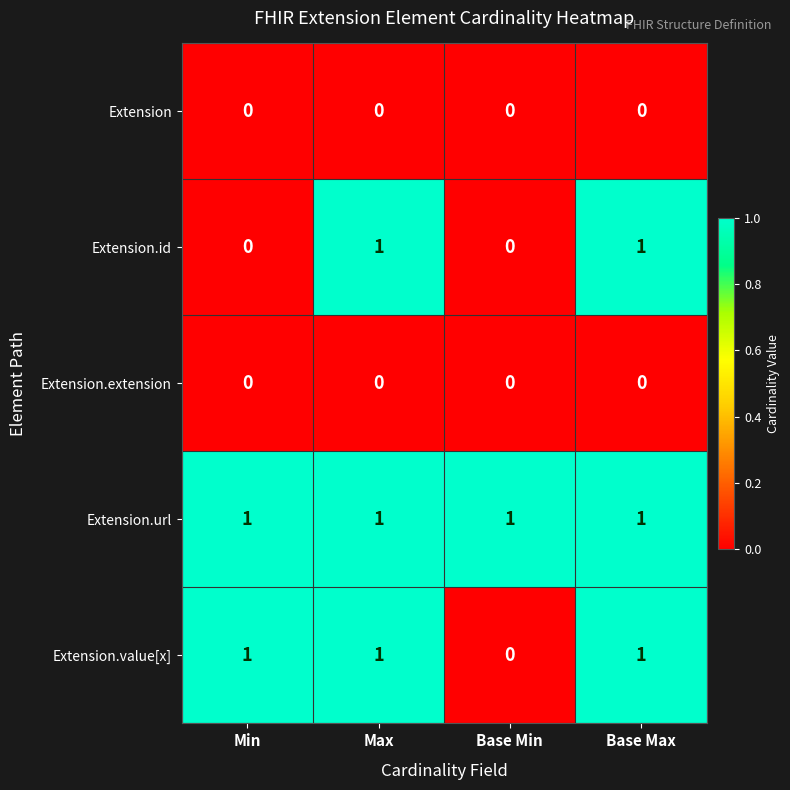

What is the total value across all series at Base Min?

1